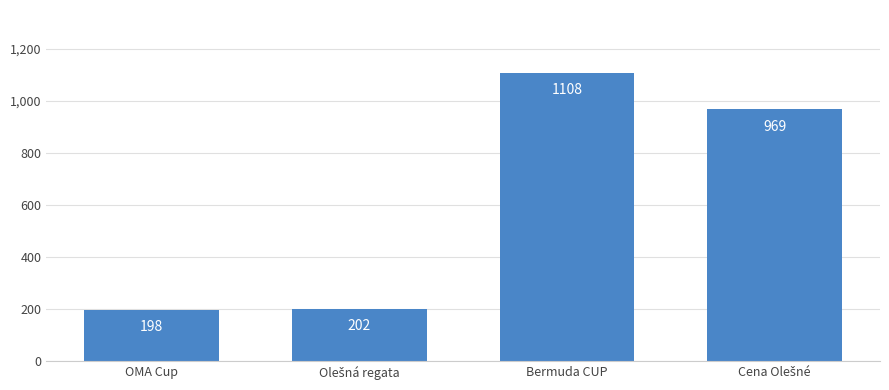

Reading right to left, list all the values displayed in this chart.

969	1108	202	198